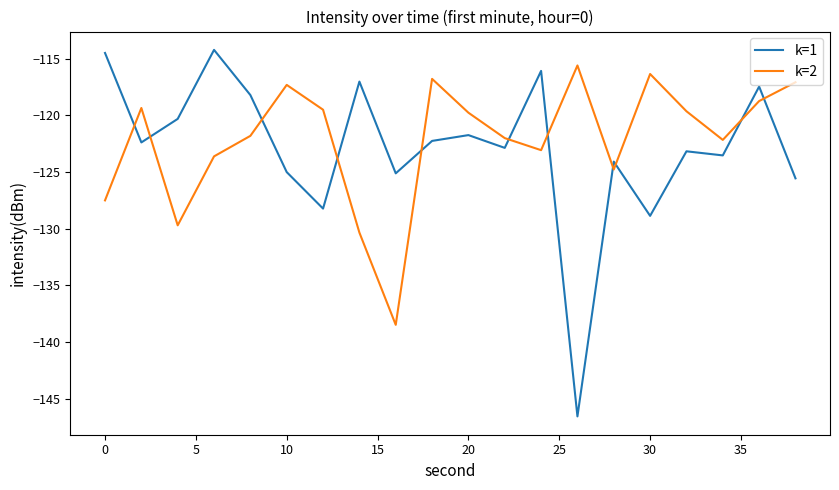

After their last crossing, which series has the higher values: k=2 or k=1?

k=2